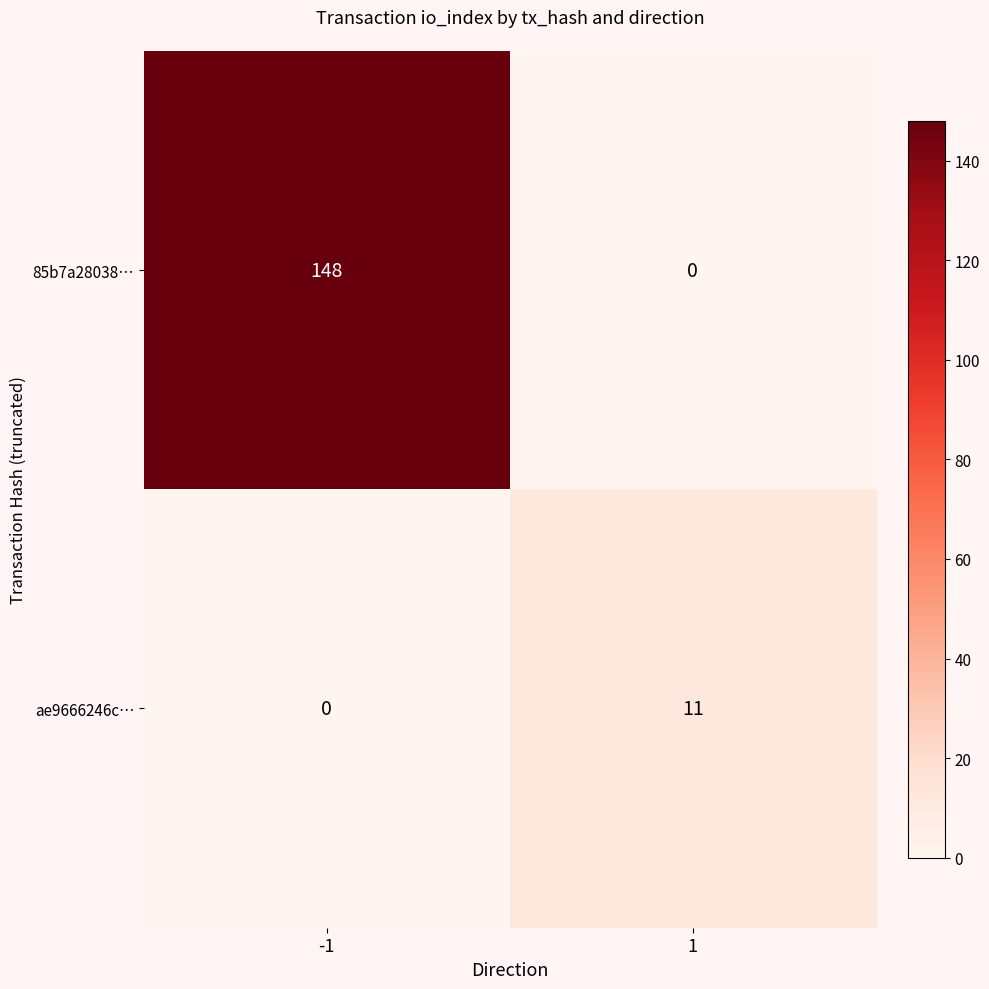

Read the ae9666246c… value at 1.

11